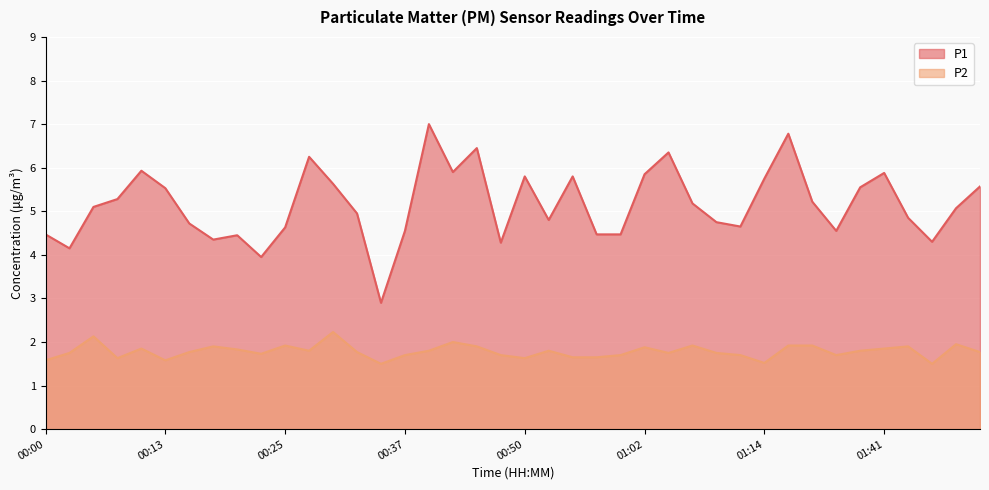

What are all the series names shown in the legend?

P1, P2